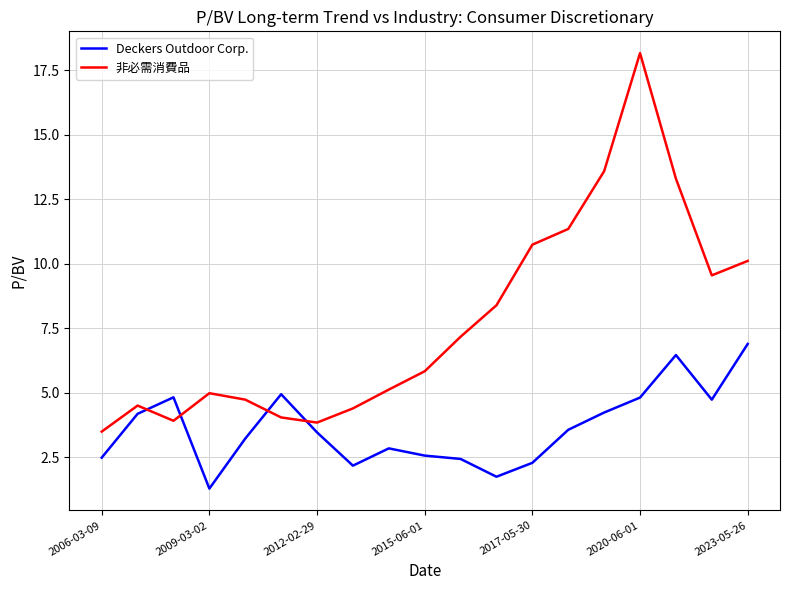

True or false: Deckers Outdoor Corp. and 非必需消費品 intersect in this chart.

True